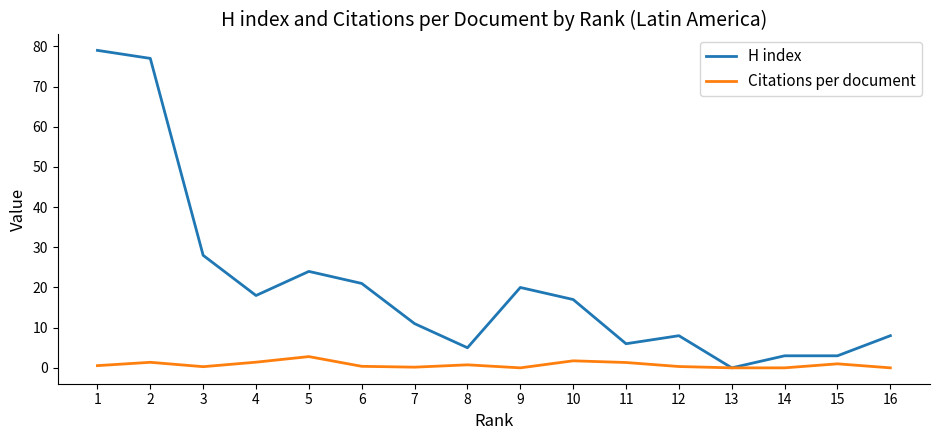

What is the difference between the highest and lowest values at 9?

20.0